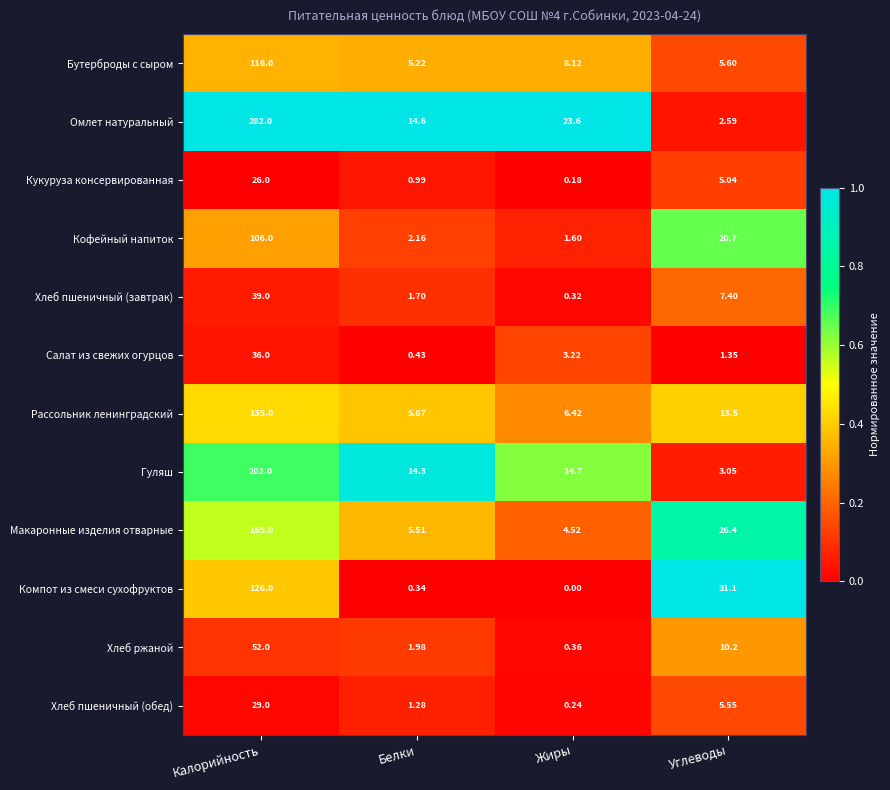

Which series has the widest spread of values?

Омлет натуральный